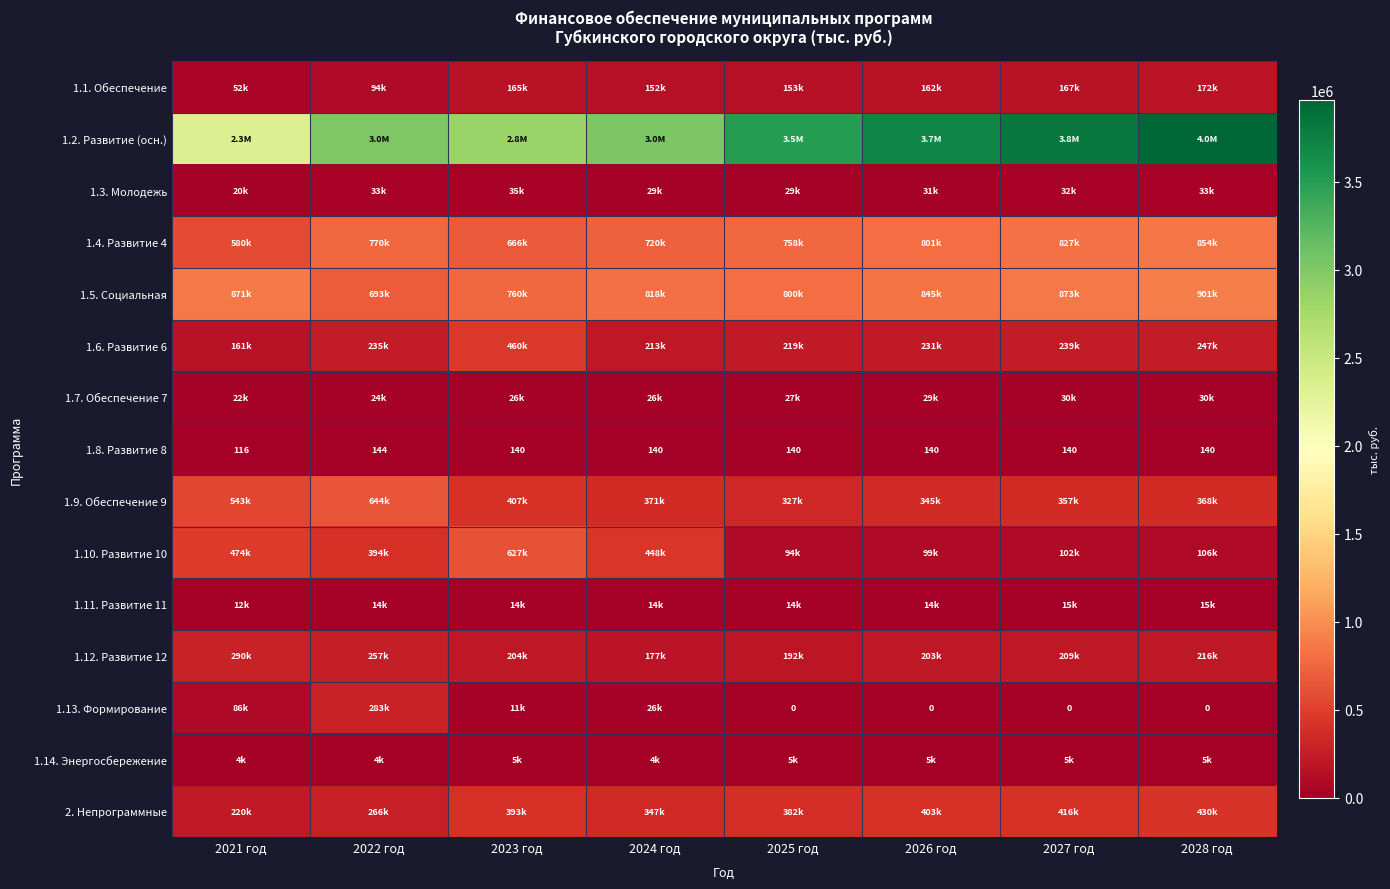

True or false: 1.8. Развитие 8 has a value of 32 at 2021 год.

False